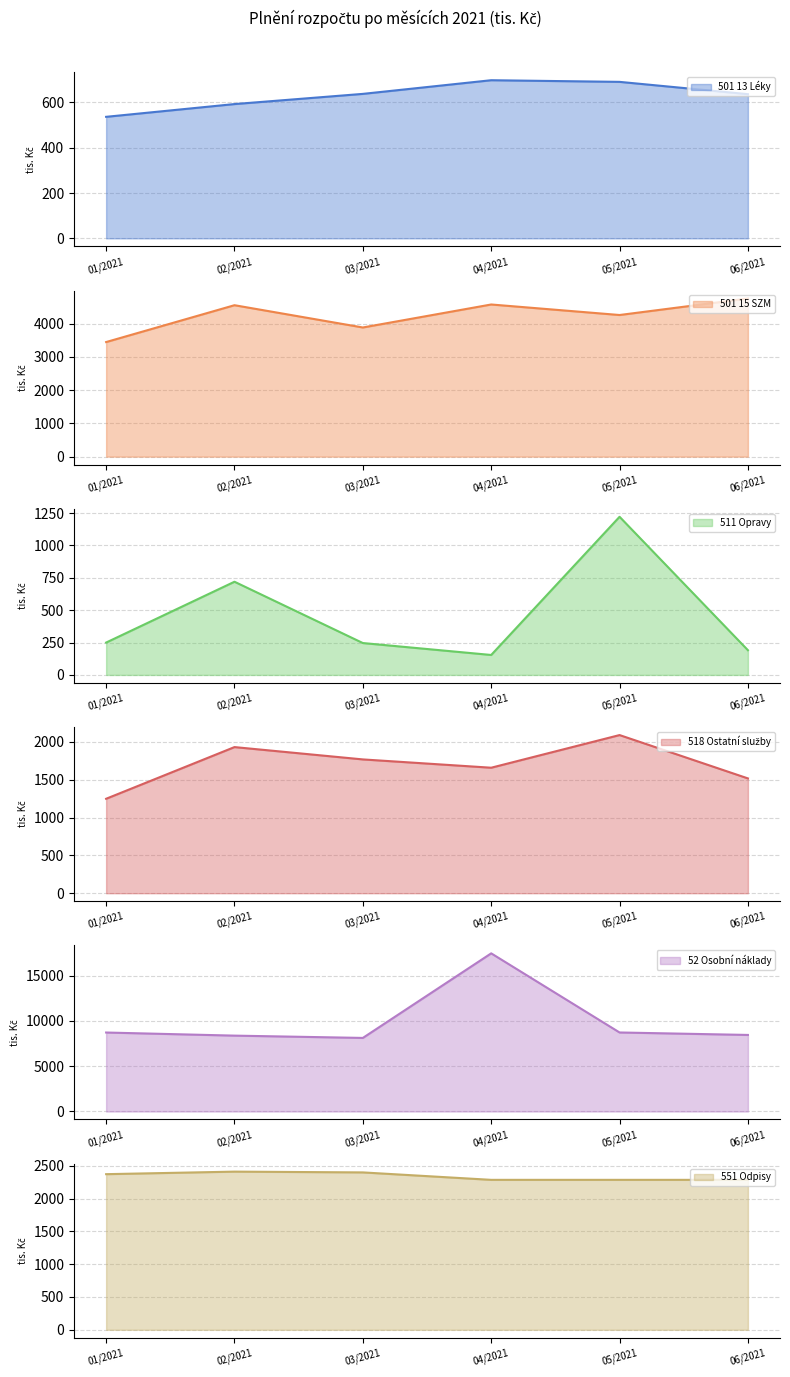

What is the approximate value of 02/2021 at 52 Osobní náklady?

8375.1